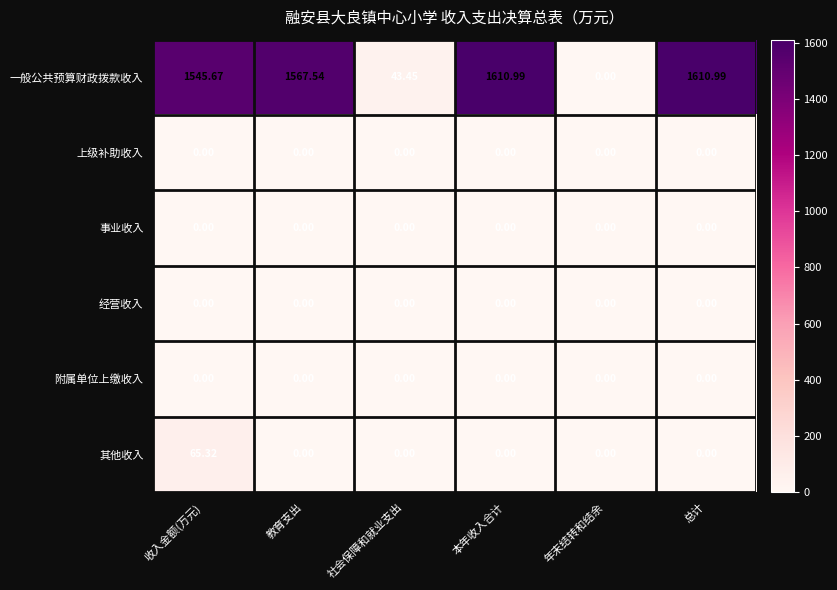

Which series has the largest total across all categories?

一般公共预算财政拨款收入